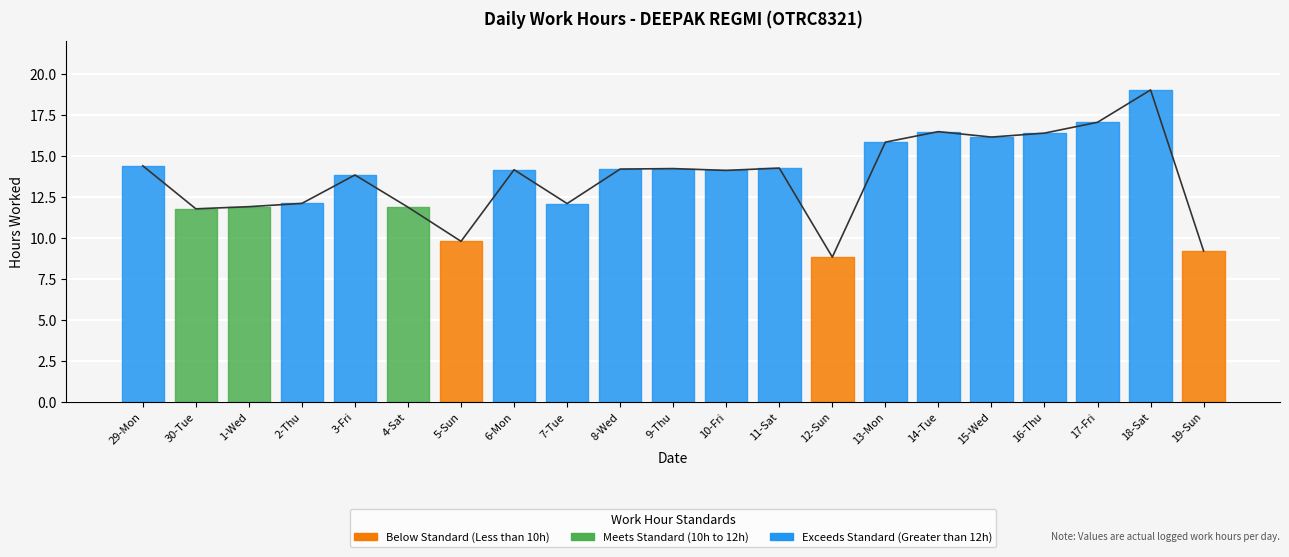

Which label corresponds to the largest value in the chart?

18-Sat